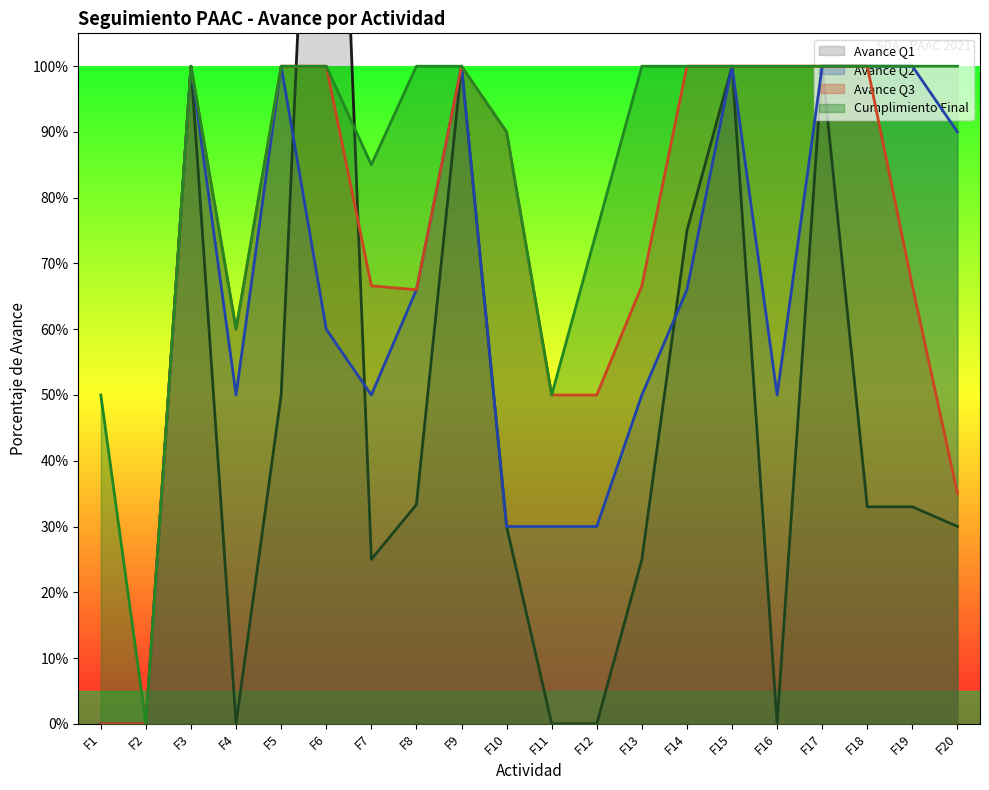

What is the sum of all Cumplimiento Final values?

17.1